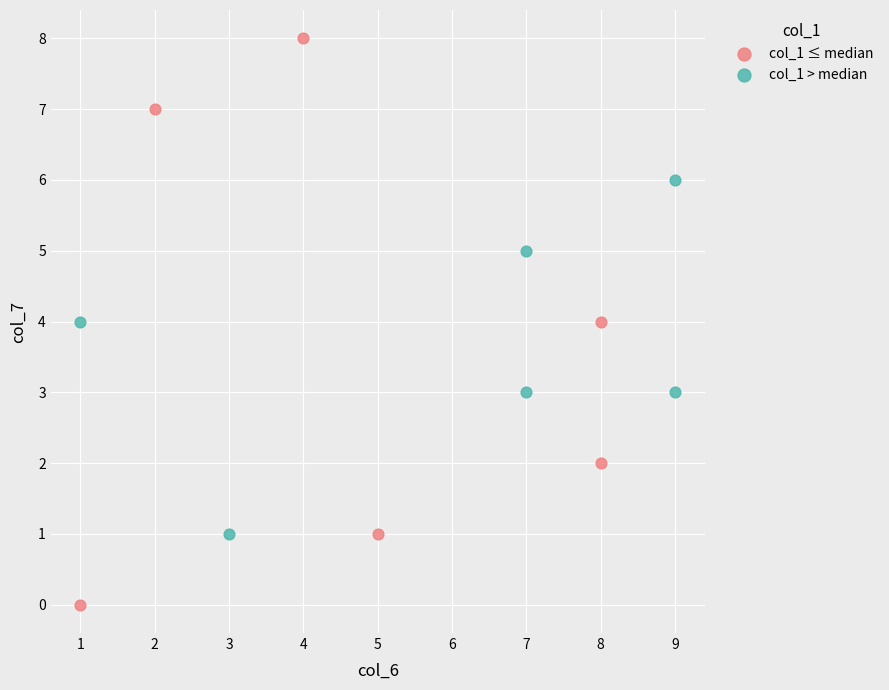

Which series reaches the maximum Y coordinate?

col_1 ≤ median